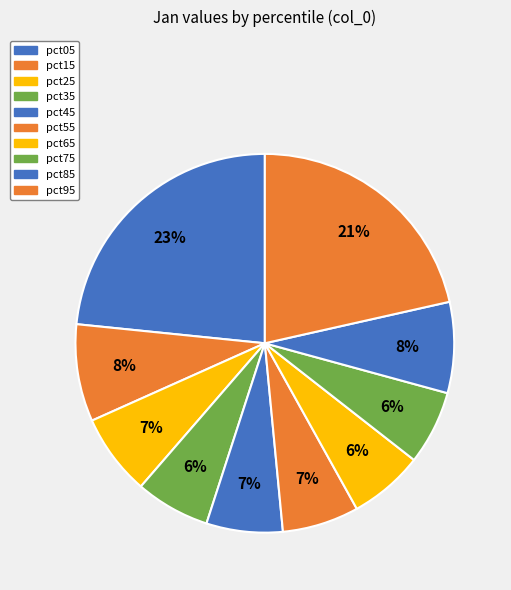

Which category has the smallest portion of the pie?

pct75